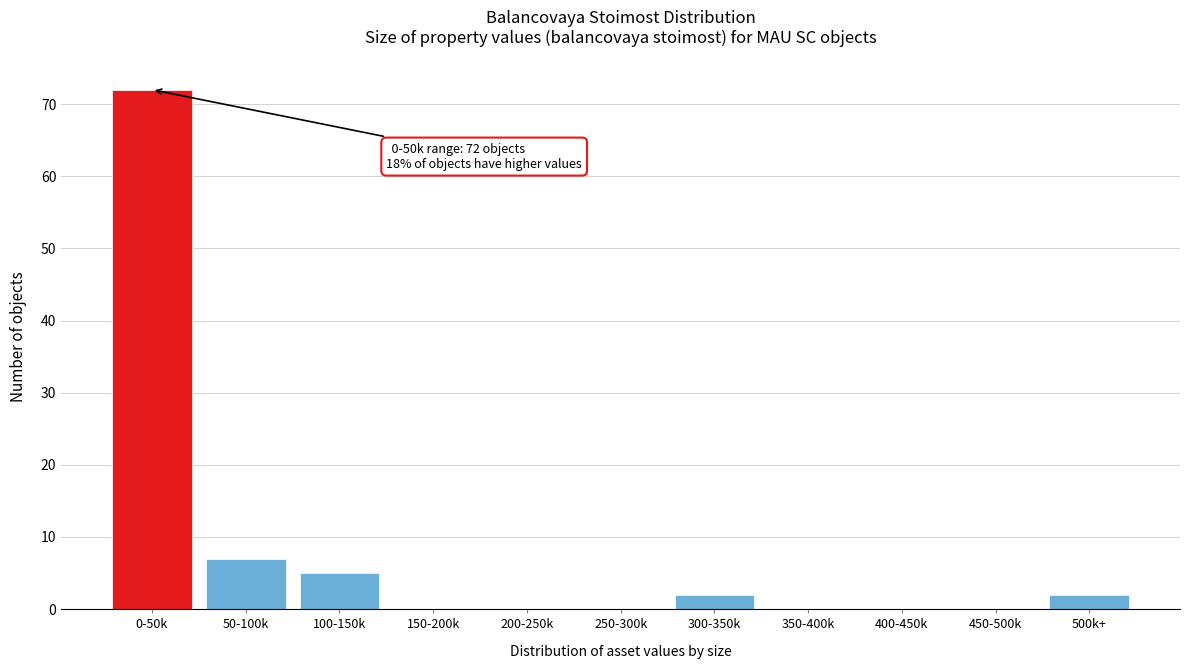

Reading left to right, transcribe all the data shown in this chart.

0-50k=72	50-100k=7	100-150k=5	150-200k=0	200-250k=0	250-300k=0	300-350k=2	350-400k=0	400-450k=0	450-500k=0	500k+=2